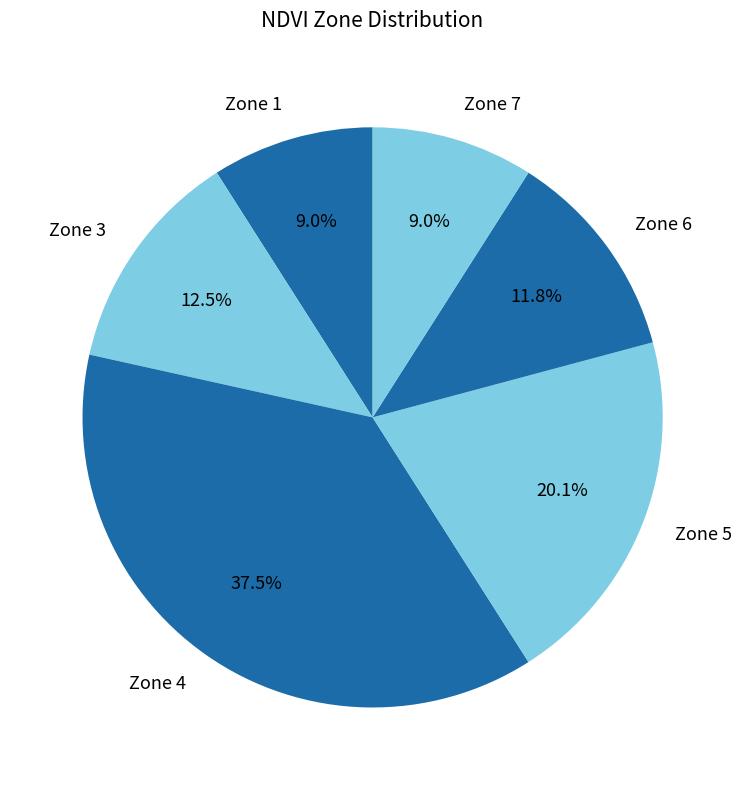

Is Zone 4 the majority of the pie?

No